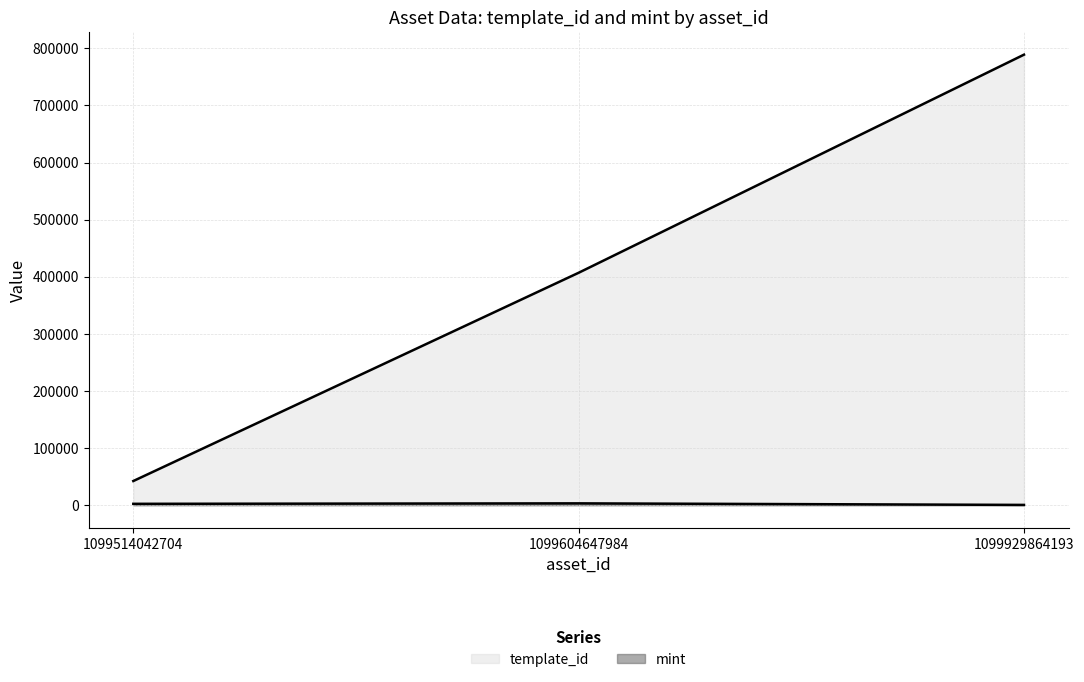

What is the smallest value displayed?

603